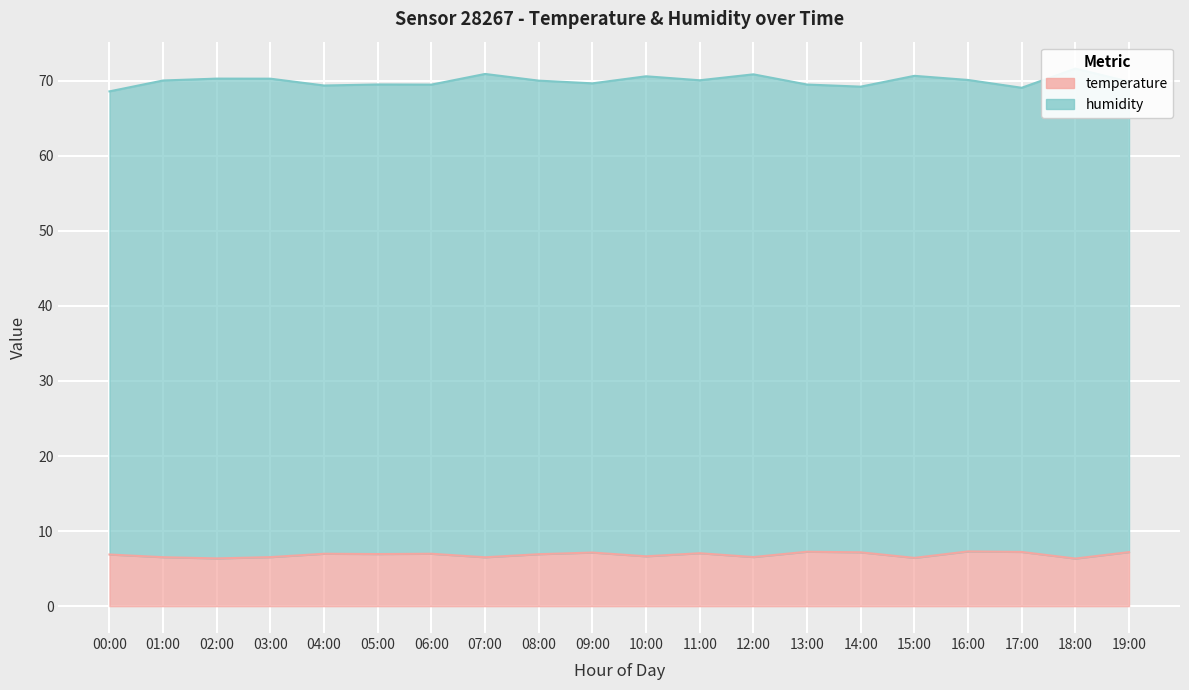

What is the difference between the second highest and second lowest values?

0.9